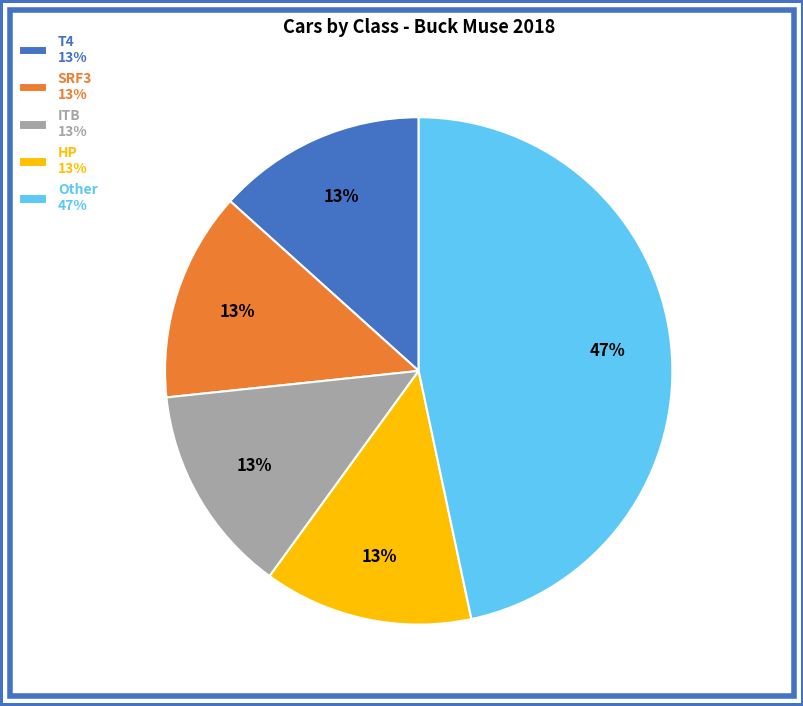

True or false: T4 13% accounts for 22% of the total.

False